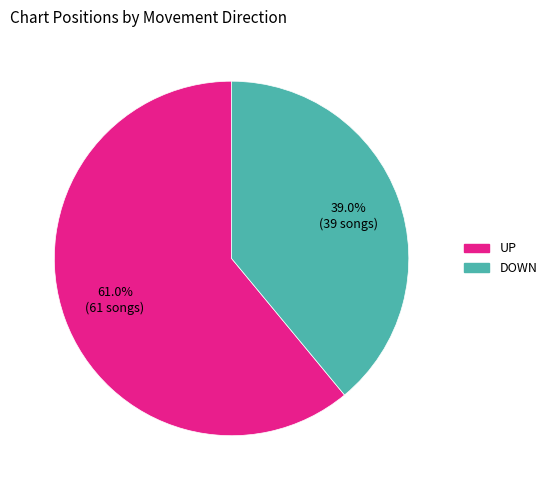

Count the number of slices in the pie.

2